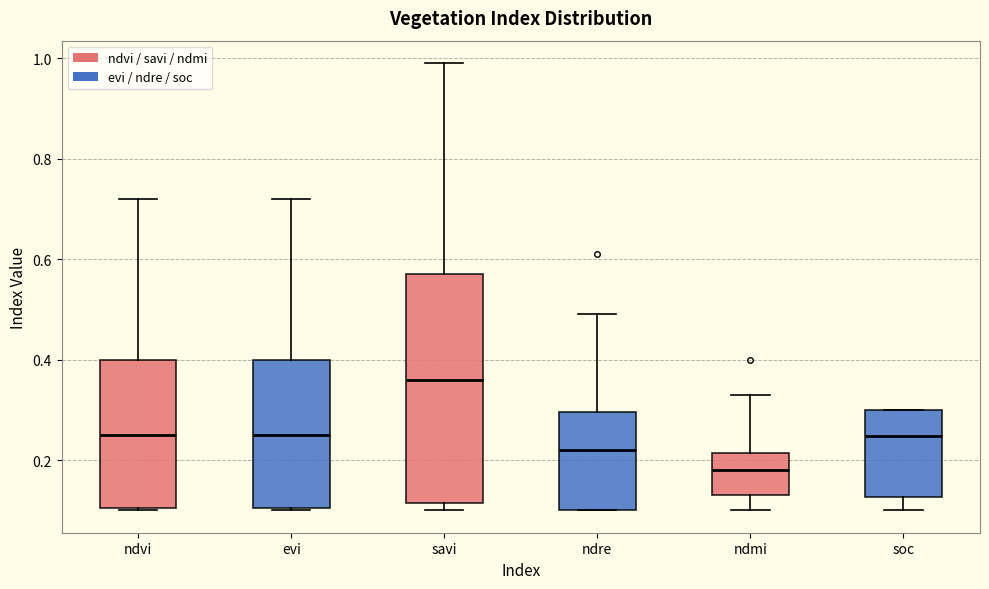

Which box has the highest median line?

savi